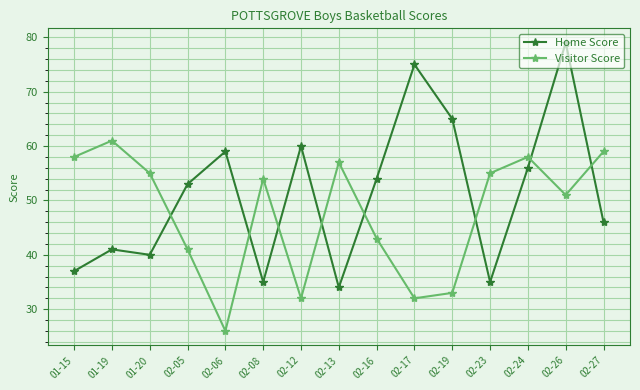

How many intersections are there between Home Score and Visitor Score?

8